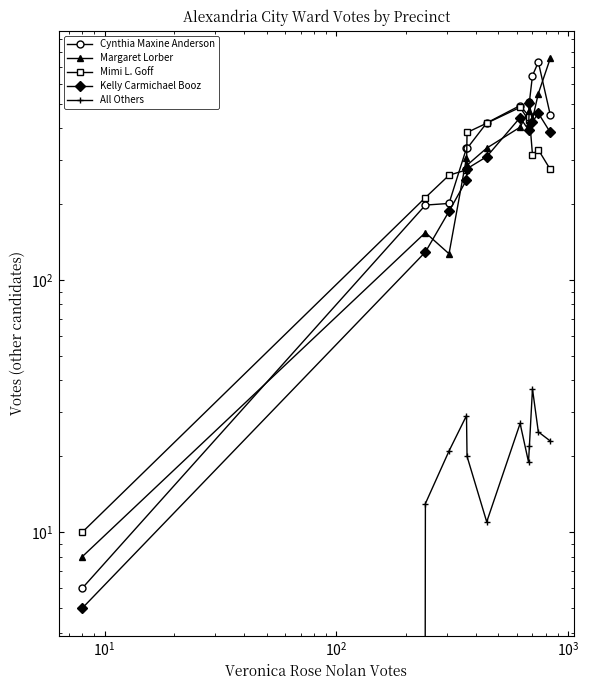

True or false: All Others has more than 2 interior local peaks.

True